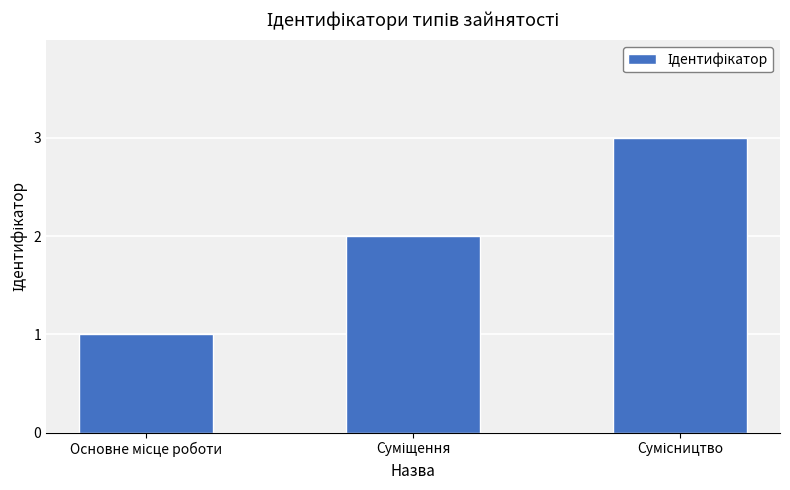

What is the sum of all values?

6